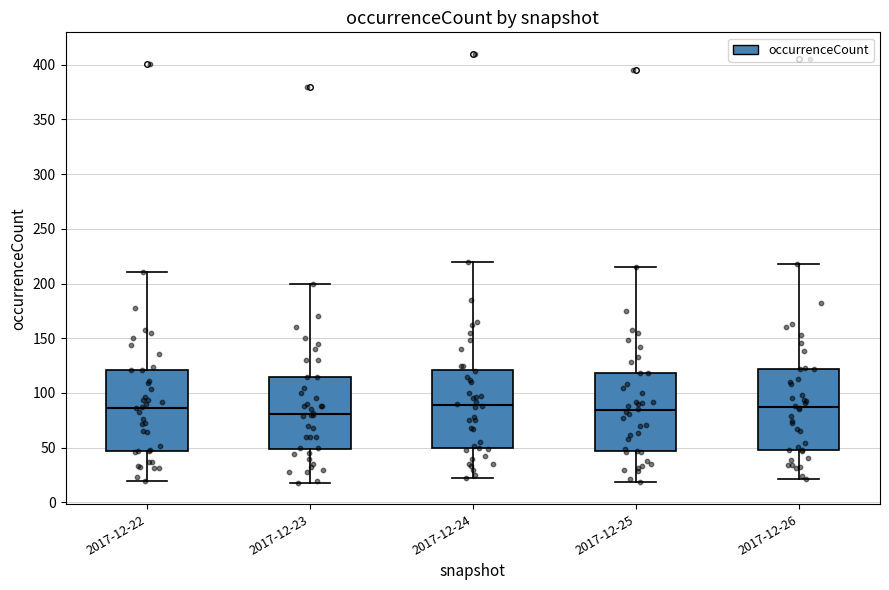

Reading left to right, transcribe this box plot: for each box, give where its median line is, the range the box spans, and where its two whiskers end, as read against the y-axis. The values are not printed on the chart, so give them approximately, as read against the axis.

2017-12-22: median 85, box 45 to 120, whiskers 20 to 210
2017-12-23: median 80, box 50 to 115, whiskers 20 to 200
2017-12-24: median 90, box 50 to 120, whiskers 20 to 220
2017-12-25: median 85, box 45 to 120, whiskers 20 to 215
2017-12-26: median 85, box 50 to 120, whiskers 20 to 220